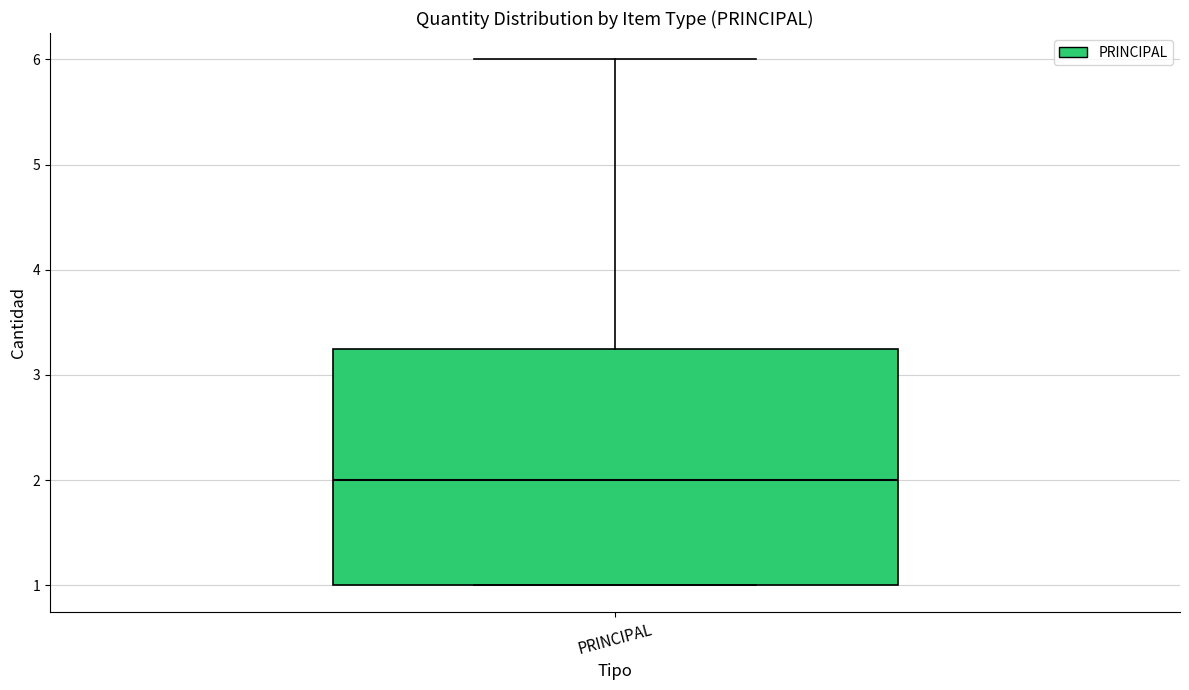

Transcribe this box plot: give where the median line is, the range the box spans, and where the two whiskers end, as read against the y-axis. The values are not printed on the chart, so give them approximately, as read against the axis.

median 2.0, box 1.0 to 3.3, whiskers 1.0 to 6.0